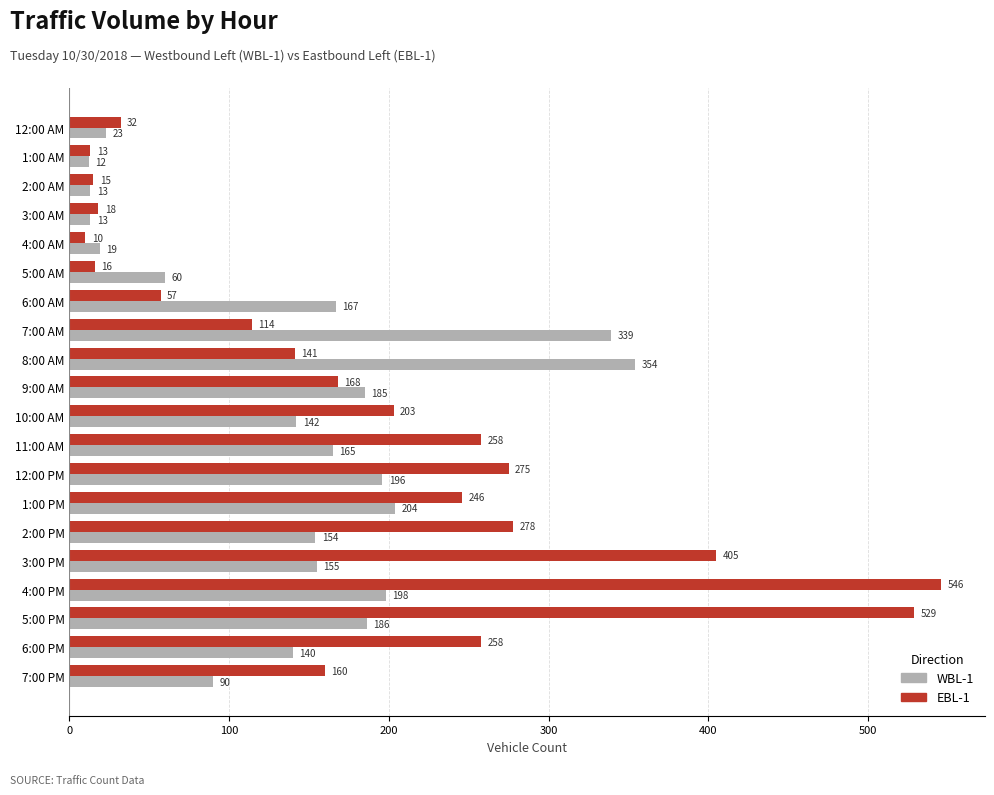

Count the number of categories in the chart.

20